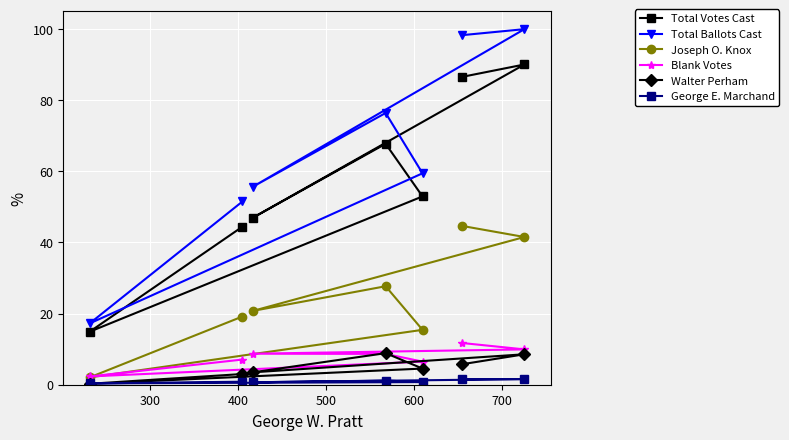

How many data points does each series have?

7